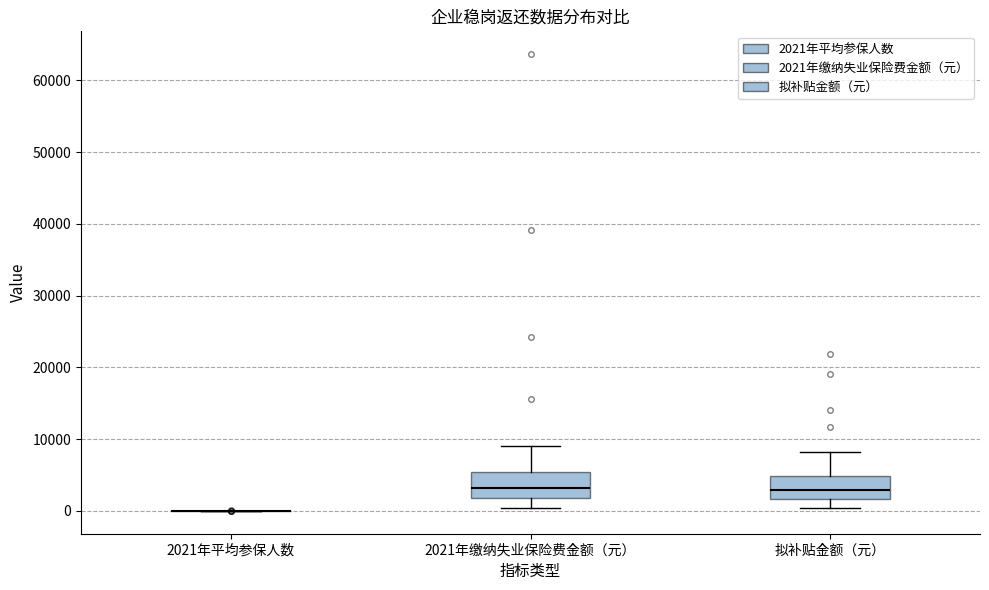

Reading left to right, transcribe this box plot: for each box, give where its median line is, the range the box spans, and where its two whiskers end, as read against the y-axis. The values are not printed on the chart, so give them approximately, as read against the axis.

2021年平均参保人数: box collapsed to a line at 0, whiskers 0 to 0
2021年缴纳失业保险费金额（元）: median 3000, box 2000 to 5000, whiskers 0 to 9000
拟补贴金额（元）: median 3000, box 2000 to 5000, whiskers 0 to 8000